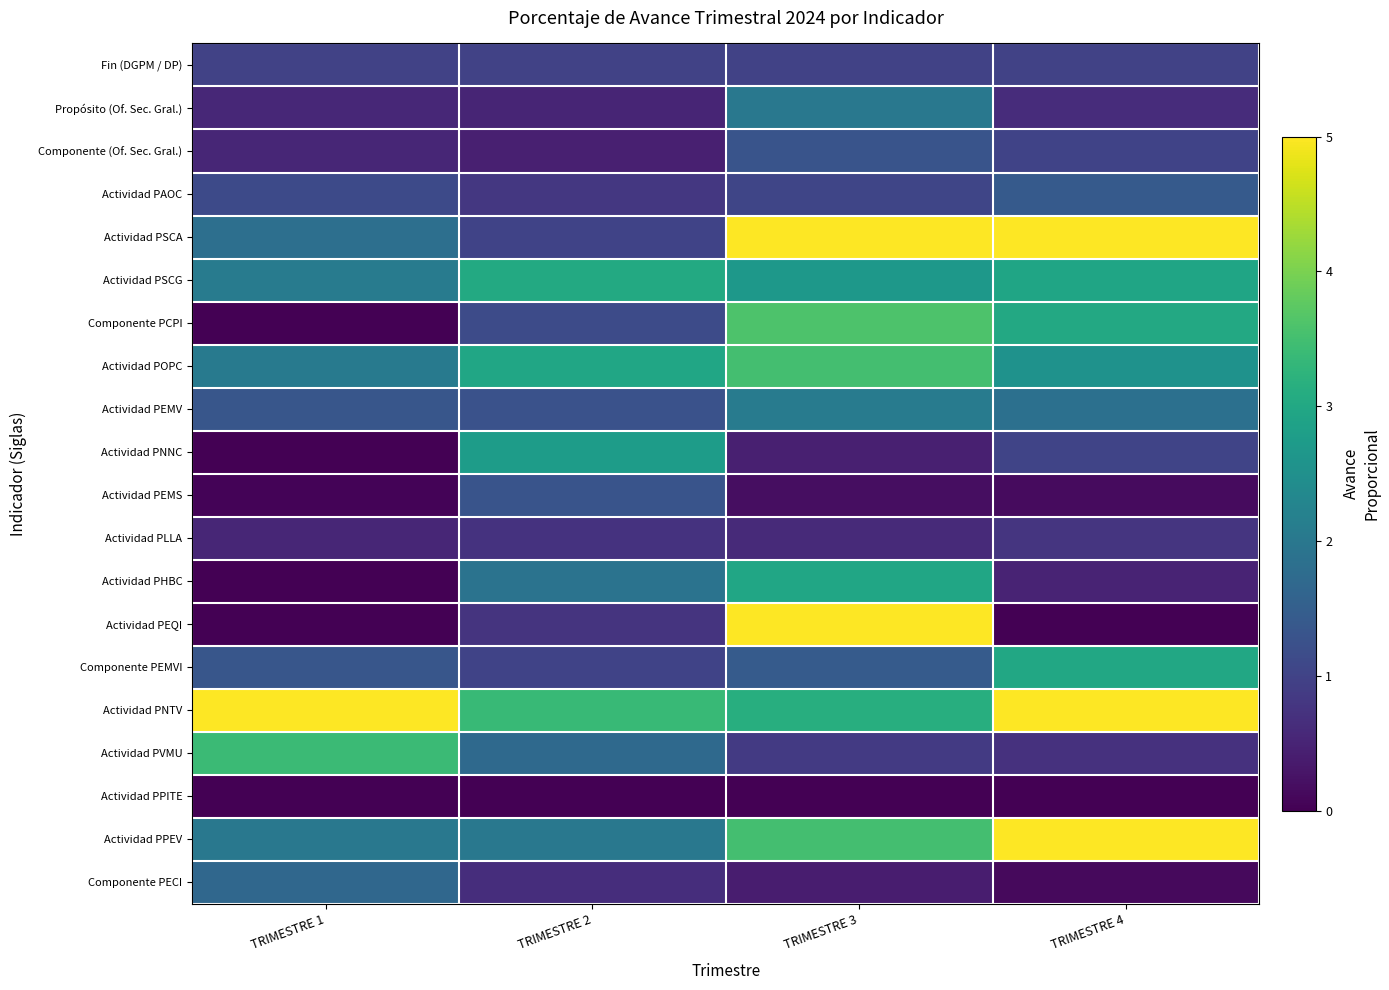

Reading right to left, transcribe all the data shown in this chart.

Fin (DGPM / DP): TRIMESTRE 4=1.0	TRIMESTRE 3=1.0	TRIMESTRE 2=1.0	TRIMESTRE 1=1.0
Propósito (Of. Sec. Gral.): TRIMESTRE 4=0.6	TRIMESTRE 3=2.0	TRIMESTRE 2=0.5	TRIMESTRE 1=0.6
Componente (Of. Sec. Gral.): TRIMESTRE 4=1.0	TRIMESTRE 3=1.3	TRIMESTRE 2=0.4	TRIMESTRE 1=0.5
Actividad PAOC: TRIMESTRE 4=1.4	TRIMESTRE 3=1.0	TRIMESTRE 2=0.8	TRIMESTRE 1=1.1
Actividad PSCA: TRIMESTRE 4=7.5	TRIMESTRE 3=15.8	TRIMESTRE 2=1.0	TRIMESTRE 1=1.8
Actividad PSCG: TRIMESTRE 4=2.9	TRIMESTRE 3=2.7	TRIMESTRE 2=3.0	TRIMESTRE 1=2.1
Componente PCPI: TRIMESTRE 4=3.0	TRIMESTRE 3=3.6	TRIMESTRE 2=1.1	TRIMESTRE 1=0.0
Actividad POPC: TRIMESTRE 4=2.5	TRIMESTRE 3=3.5	TRIMESTRE 2=2.9	TRIMESTRE 1=2.0
Actividad PEMV: TRIMESTRE 4=1.8	TRIMESTRE 3=2.1	TRIMESTRE 2=1.3	TRIMESTRE 1=1.3
Actividad PNNC: TRIMESTRE 4=1.0	TRIMESTRE 3=0.4	TRIMESTRE 2=2.8	TRIMESTRE 1=0.0
Actividad PEMS: TRIMESTRE 4=0.1	TRIMESTRE 3=0.2	TRIMESTRE 2=1.3	TRIMESTRE 1=0.0
Actividad PLLA: TRIMESTRE 4=0.8	TRIMESTRE 3=0.6	TRIMESTRE 2=0.7	TRIMESTRE 1=0.5
Actividad PHBC: TRIMESTRE 4=0.5	TRIMESTRE 3=3.0	TRIMESTRE 2=1.9	TRIMESTRE 1=0.0
Actividad PEQI: TRIMESTRE 4=0.0	TRIMESTRE 3=17.6	TRIMESTRE 2=0.8	TRIMESTRE 1=0.0
Componente PEMVI: TRIMESTRE 4=3.0	TRIMESTRE 3=1.4	TRIMESTRE 2=1.0	TRIMESTRE 1=1.3
Actividad PNTV: TRIMESTRE 4=7.8	TRIMESTRE 3=3.1	TRIMESTRE 2=3.4	TRIMESTRE 1=5.0
Actividad PVMU: TRIMESTRE 4=0.7	TRIMESTRE 3=0.9	TRIMESTRE 2=1.7	TRIMESTRE 1=3.4
Actividad PPITE: TRIMESTRE 4=0.0	TRIMESTRE 3=0.0	TRIMESTRE 2=0.0	TRIMESTRE 1=0.0
Actividad PPEV: TRIMESTRE 4=8.0	TRIMESTRE 3=3.5	TRIMESTRE 2=2.0	TRIMESTRE 1=2.0
Componente PECI: TRIMESTRE 4=0.1	TRIMESTRE 3=0.4	TRIMESTRE 2=0.7	TRIMESTRE 1=1.7